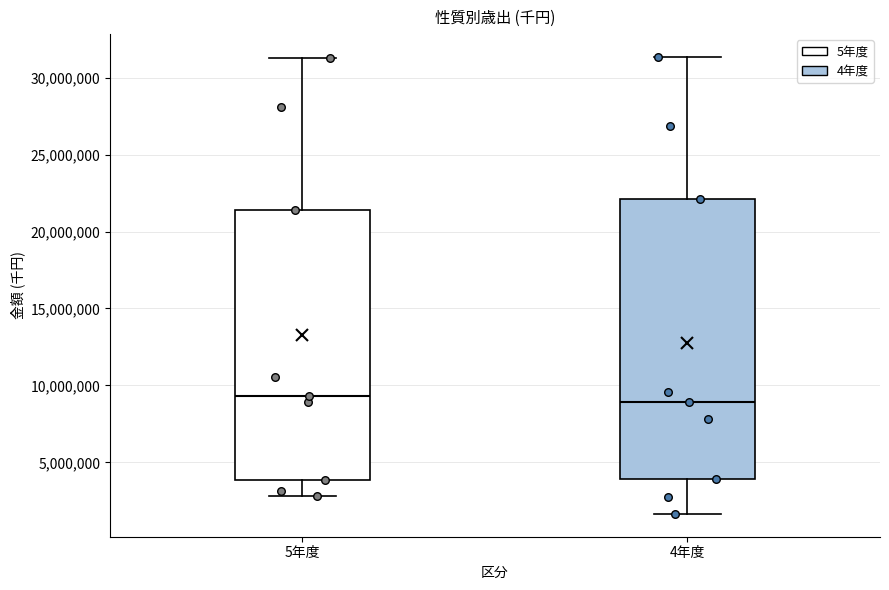

Reading left to right, read every box against the y-axis: the position of its median line, the range the box covers, and the ends of its whiskers. The values are not printed on the chart, so give them approximately, as read against the axis.

5年度: median 9500000, box 4000000 to 21500000, whiskers 3000000 to 31500000
4年度: median 9000000, box 4000000 to 22000000, whiskers 1500000 to 31500000